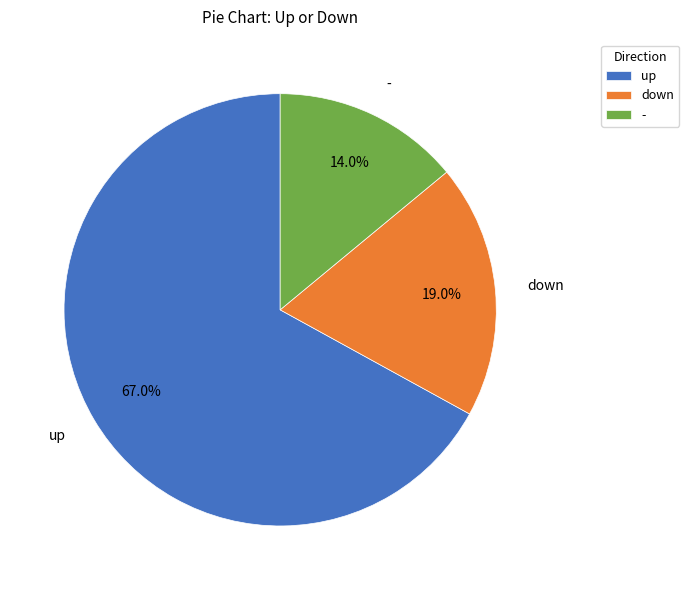

The down slice represents 32% of the pie. True or false?

False